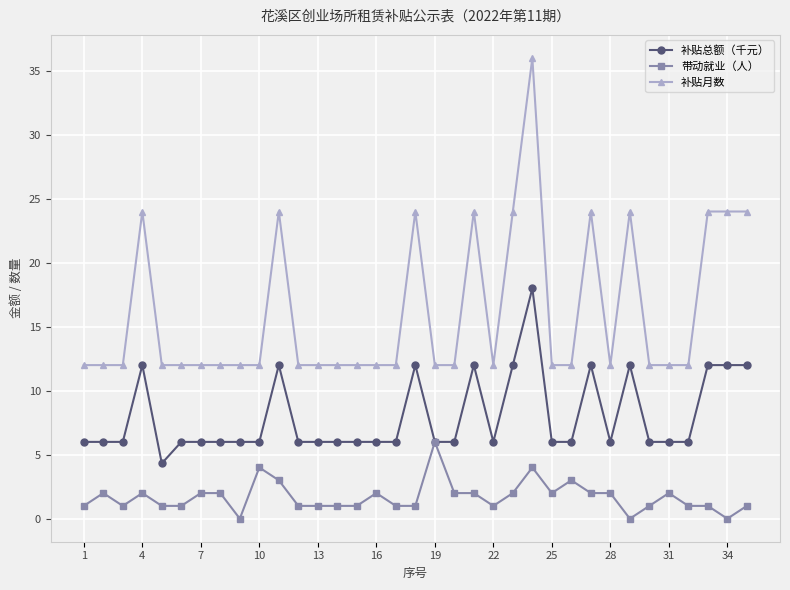

True or false: 补贴总额（千元） and 补贴月数 cross at least once.

False